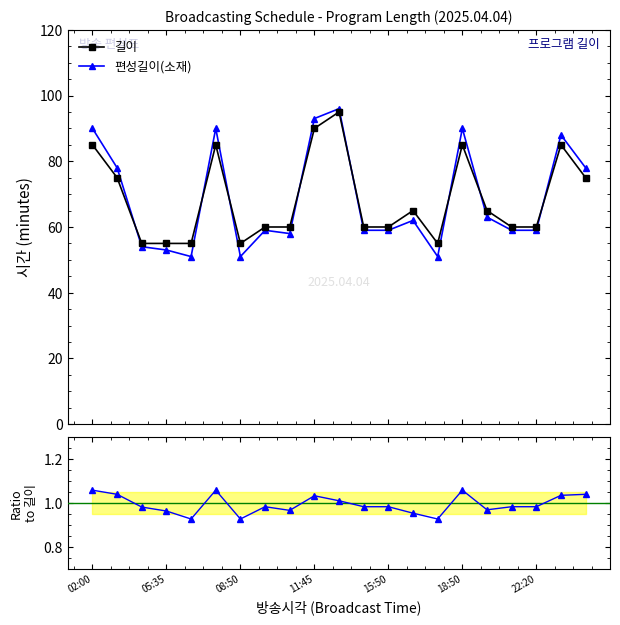

True or false: 편성길이(소재) has more than 2 interior local peaks.

True